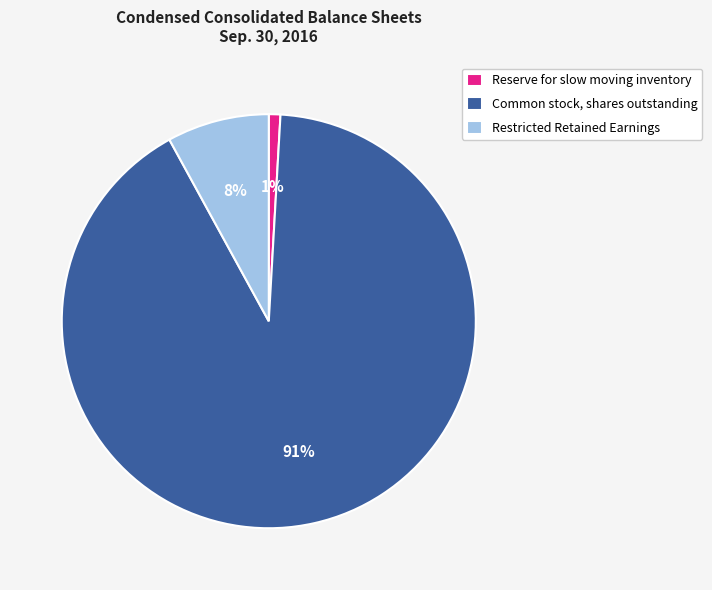

Does Common stock, shares outstanding represent more than half of the total?

Yes